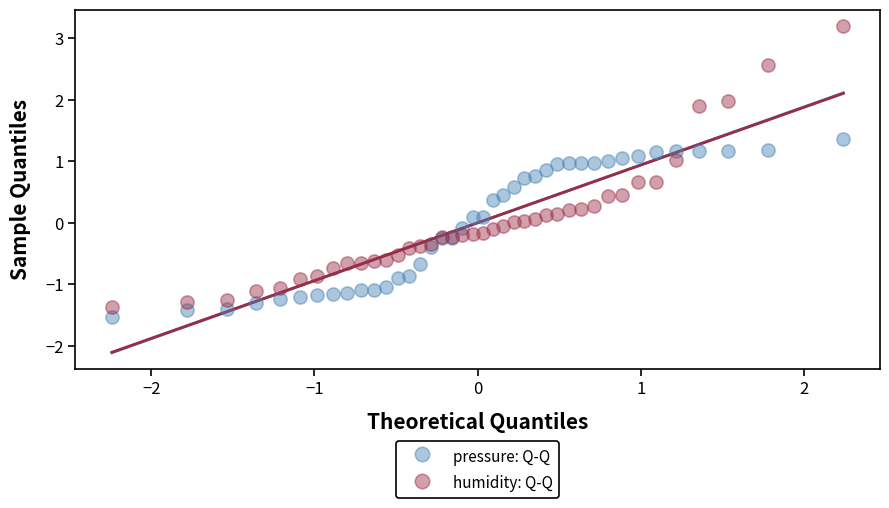

Which series has the widest spread of Y values?

humidity: Q-Q